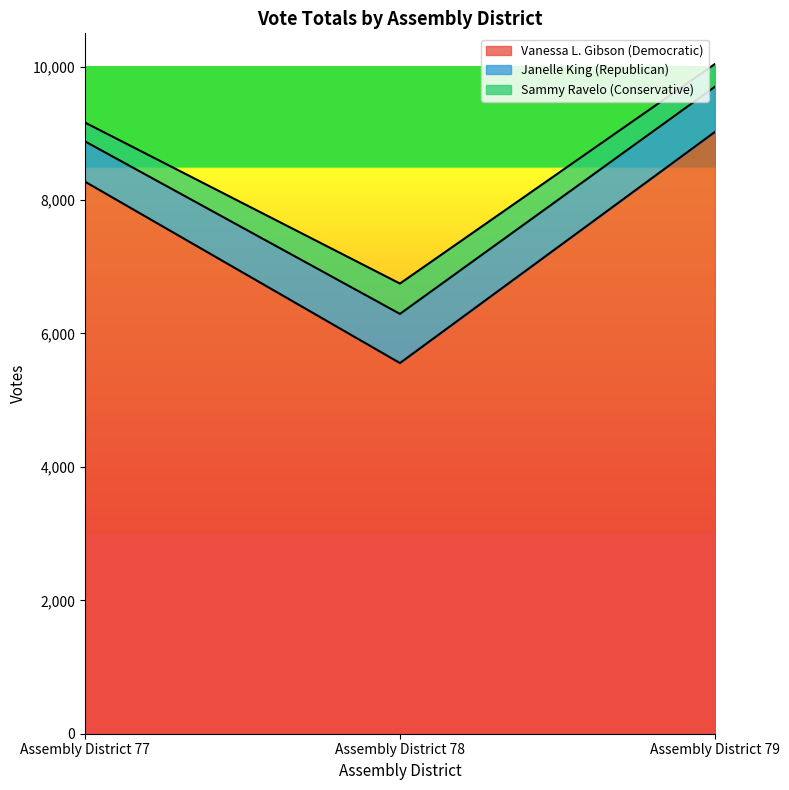

At Assembly District 77, list the series in order from smallest to largest.

Sammy Ravelo (Conservative), Janelle King (Republican), Vanessa L. Gibson (Democratic)